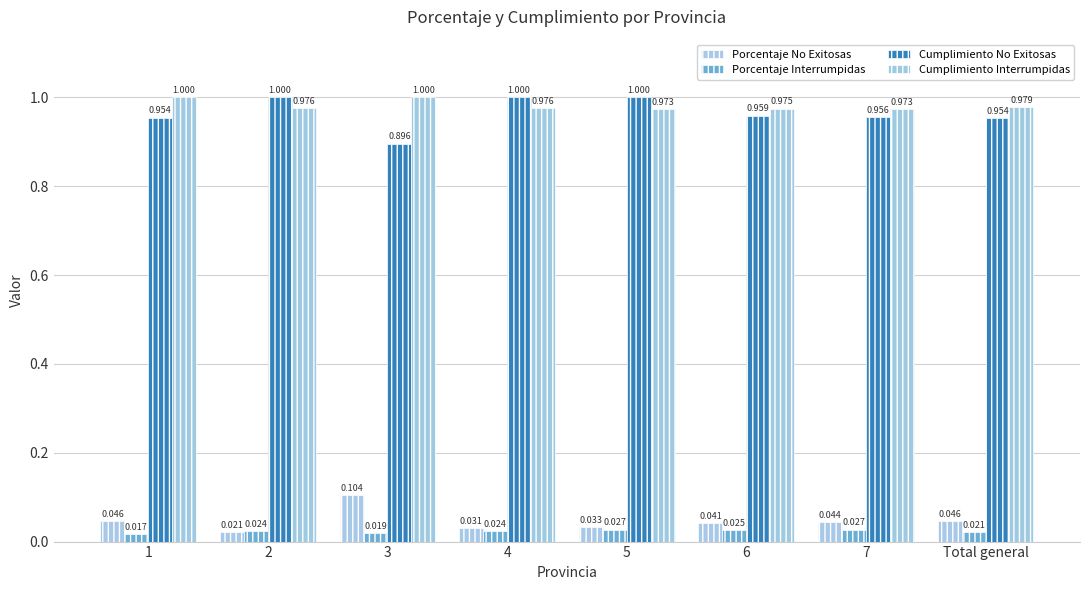

The Porcentaje No Exitosas series shows 0.0 at 1. True or false?

True